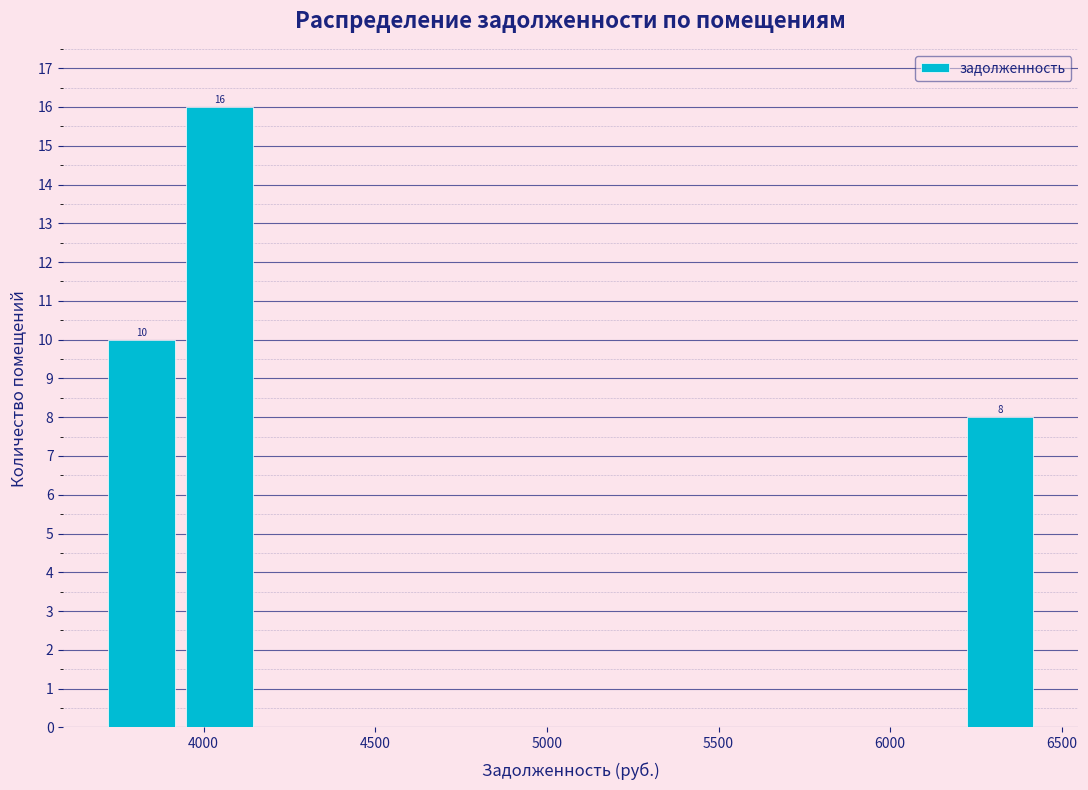

Which range on the x-axis has the tallest bar?

3950 to 4150